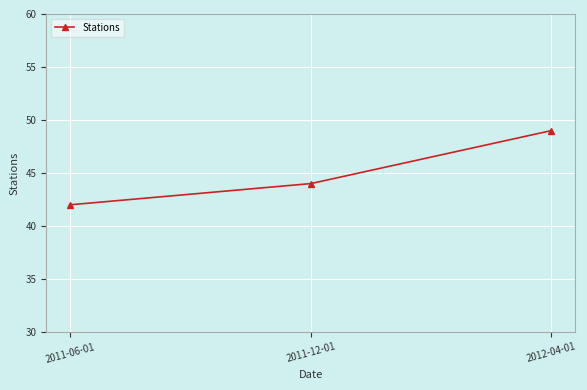

How many lines are shown in the chart?

1